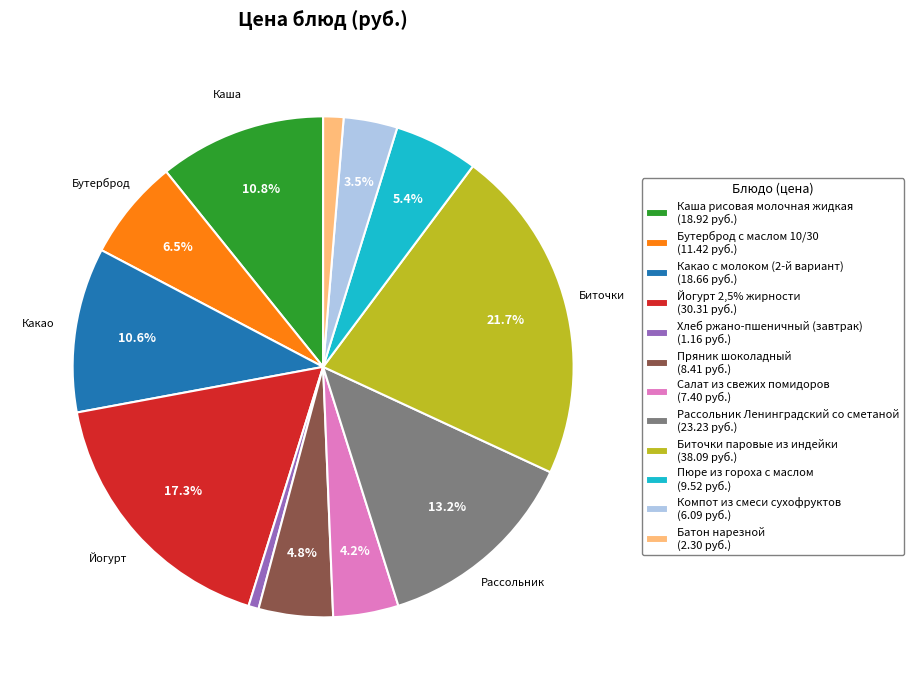

Count the number of slices in the pie.

12